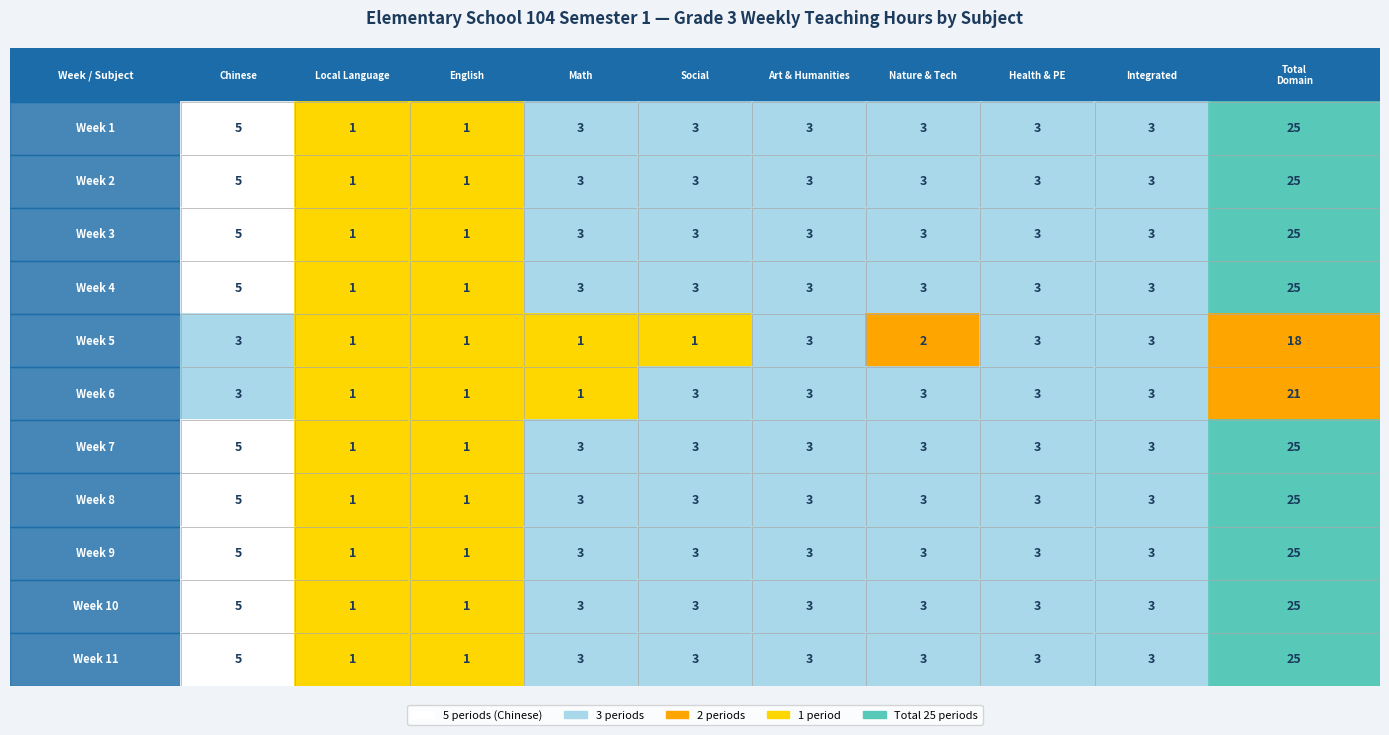

Is the value of Week 5 at 6 greater than the value of Week 11 at 1?

Yes